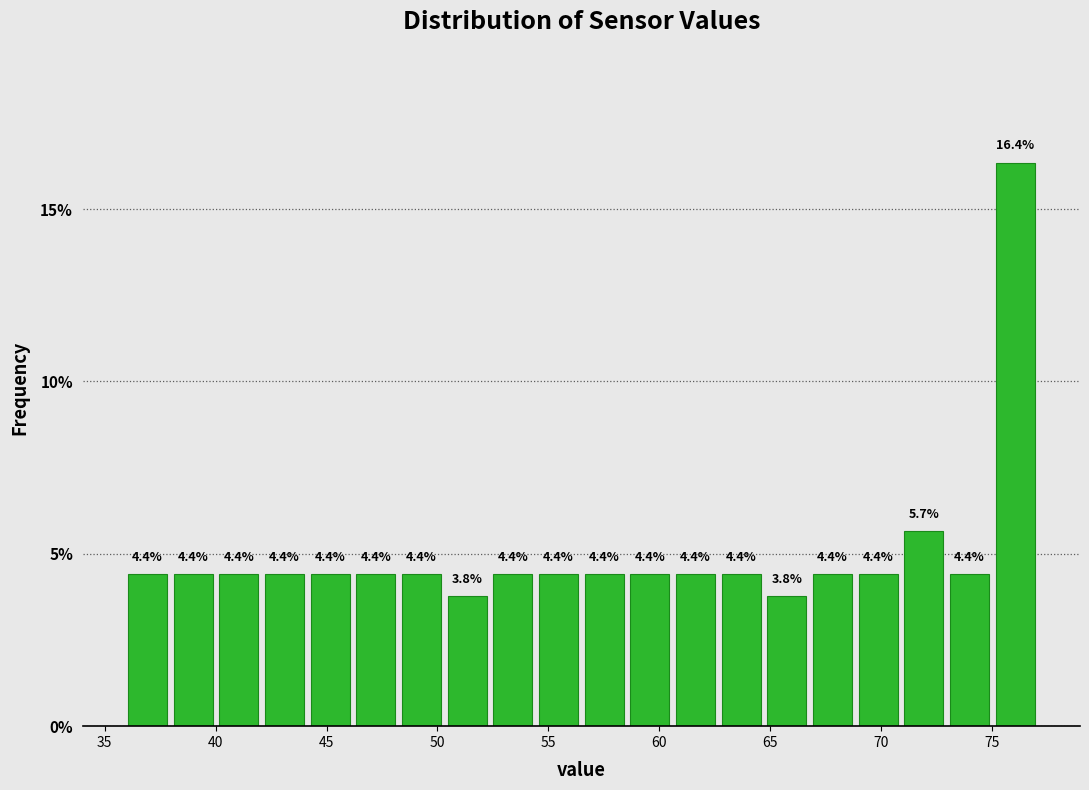

What is the height of the bar covering 44.0 to 46.0 on the x-axis? The bar edges are not printed on the chart, so give them approximately, as read against the axis.

4.4